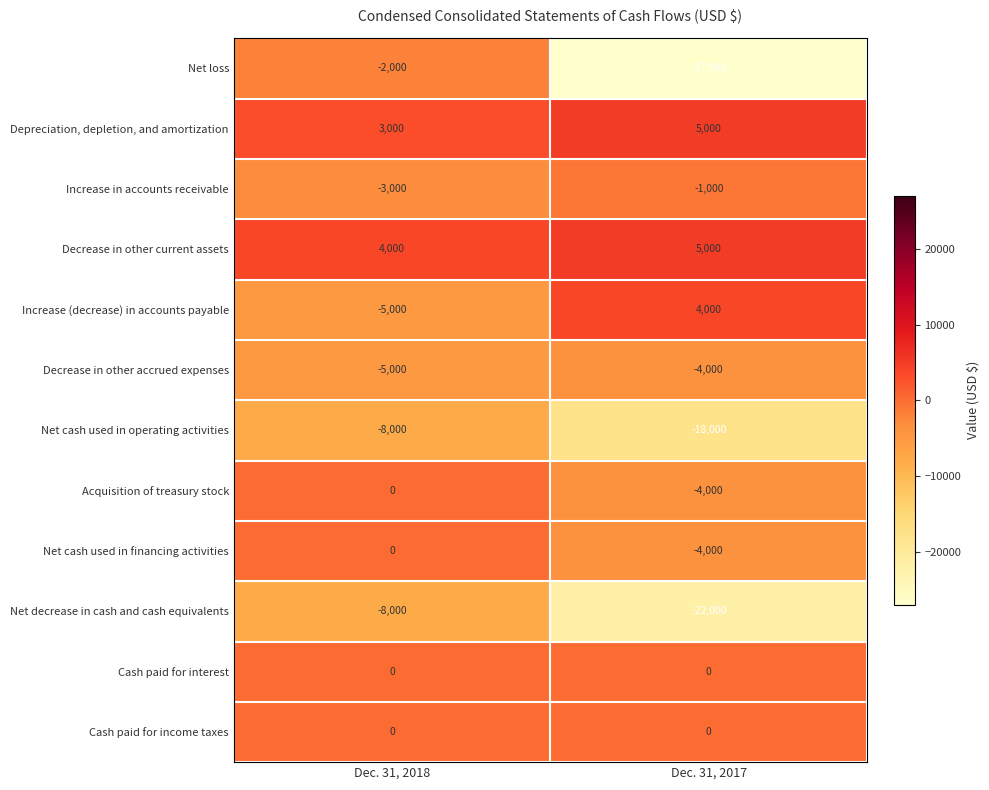

Reading left to right, list all the values displayed in this chart.

Net loss: -2000	-27000
Depreciation, depletion, and amortization: 3000	5000
Increase in accounts receivable: -3000	-1000
Decrease in other current assets: 4000	5000
Increase (decrease) in accounts payable: -5000	4000
Decrease in other accrued expenses: -5000	-4000
Net cash used in operating activities: -8000	-18000
Acquisition of treasury stock: 0	-4000
Net cash used in financing activities: 0	-4000
Net decrease in cash and cash equivalents: -8000	-22000
Cash paid for interest: 0	0
Cash paid for income taxes: 0	0